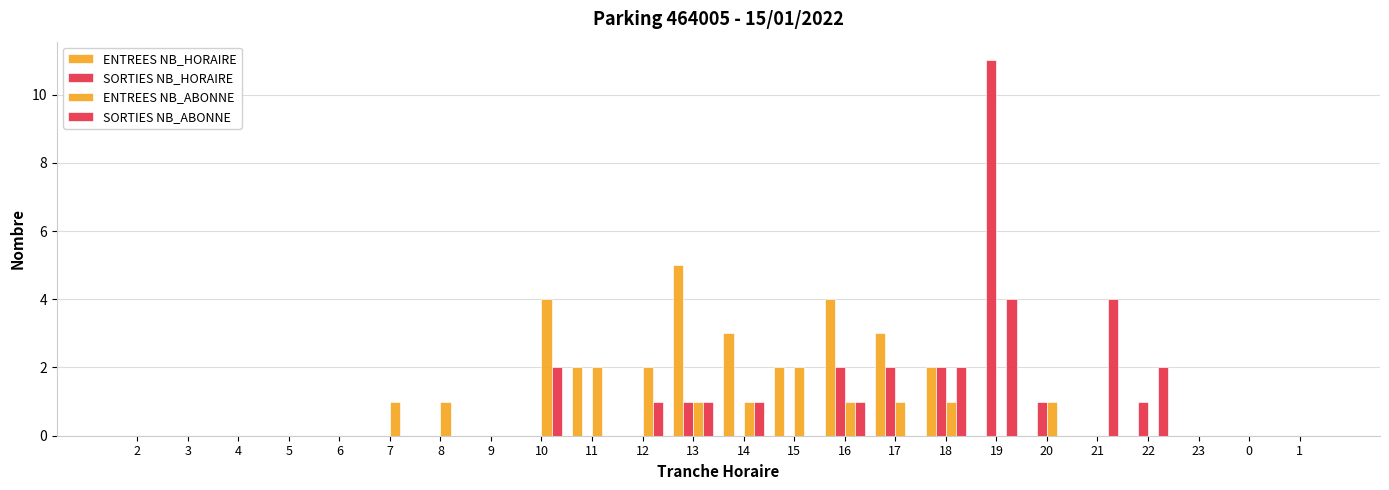

List the labels in order of SORTIES NB_ABONNE value, largest first.

19, 21, 10, 18, 22, 12, 13, 14, 16, 2, 3, 4, 5, 6, 7, 8, 9, 11, 15, 17, 20, 23, 0, 1